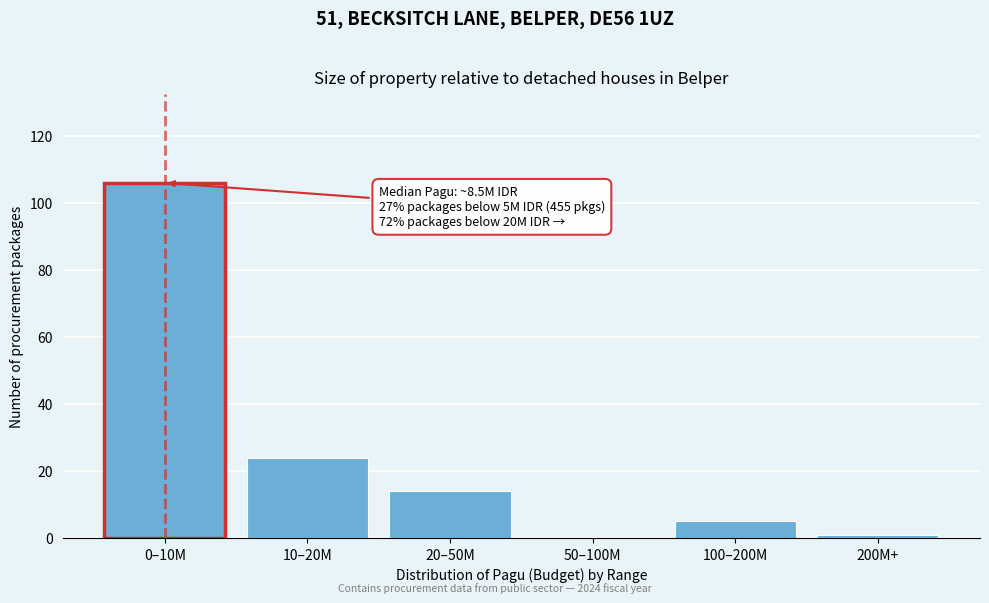

At which category does the chart reach its peak across all series?

0–10M